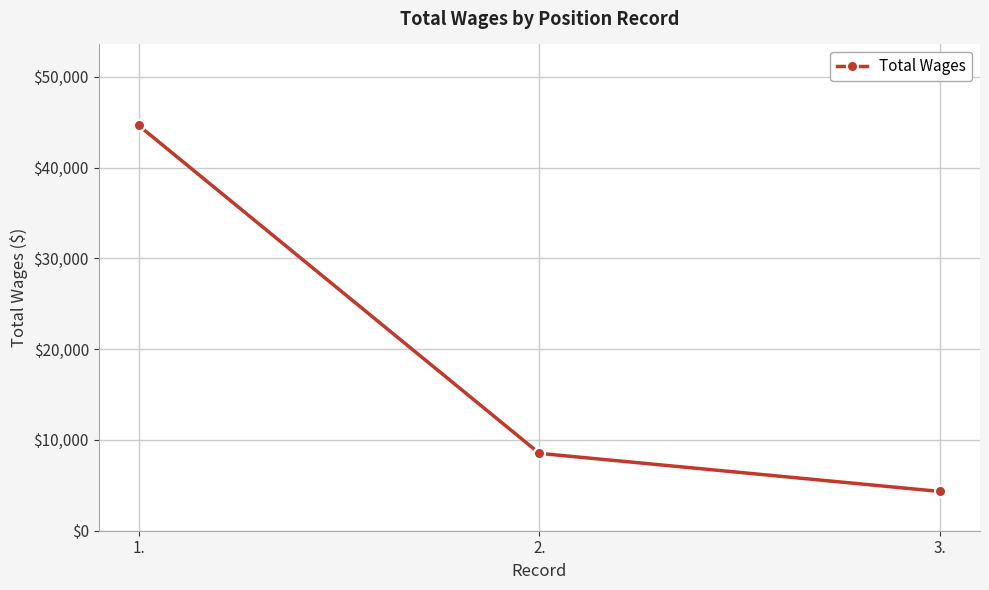

The value at 2. is 8525. True or false?

True